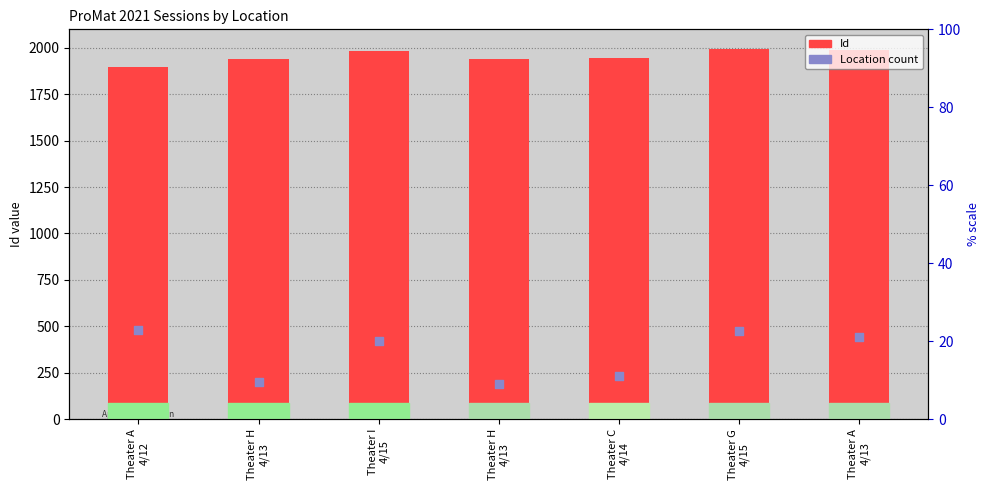

What are all the series names shown in the legend?

Id, Location count